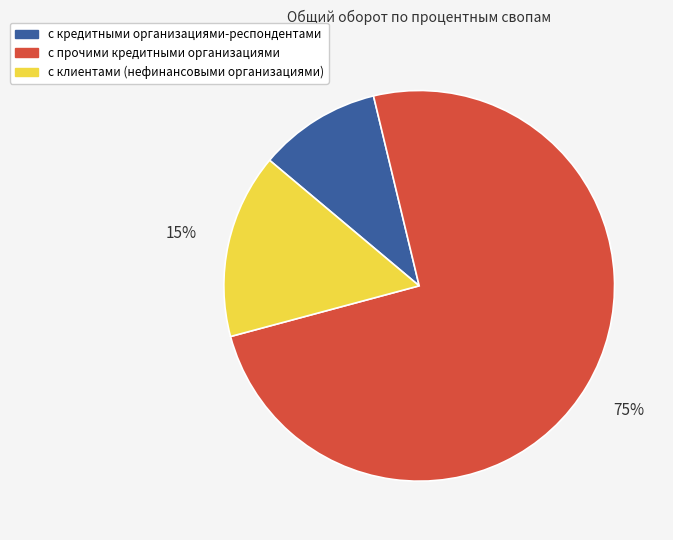

To the nearest percent, what portion does с прочими кредитными организациями represent?

75%